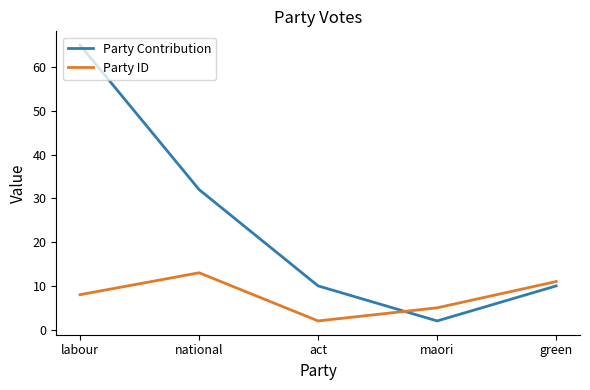

What is the highest value of the Party ID series?

13